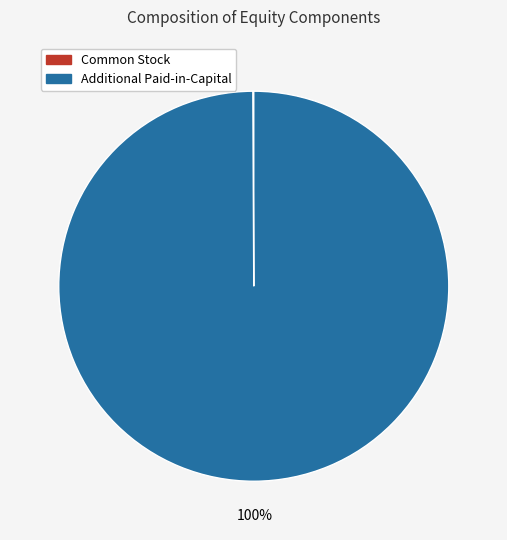

Is there any slice that represents more than half of the pie?

Yes